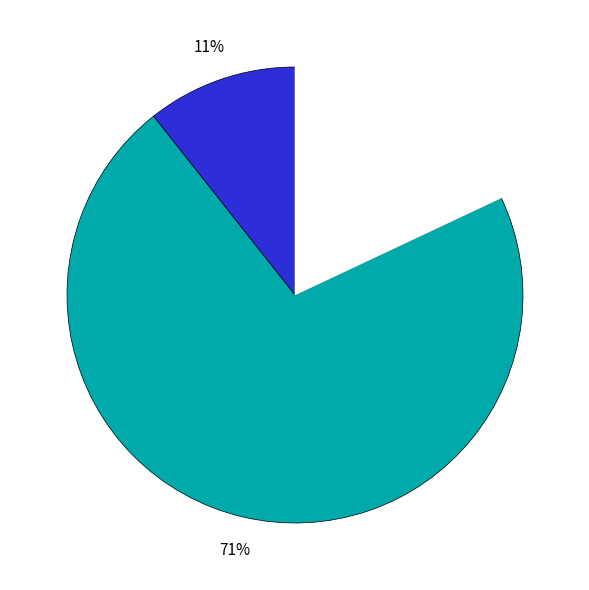

To the nearest percent, what is the average slice percentage?

33%